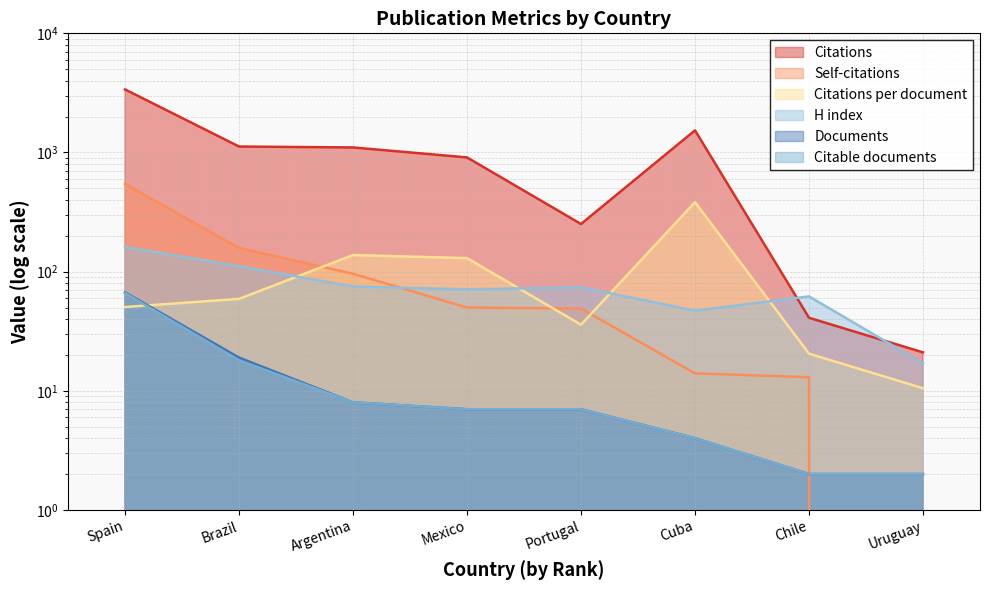

Between Portugal and Brazil, which is larger?

Brazil